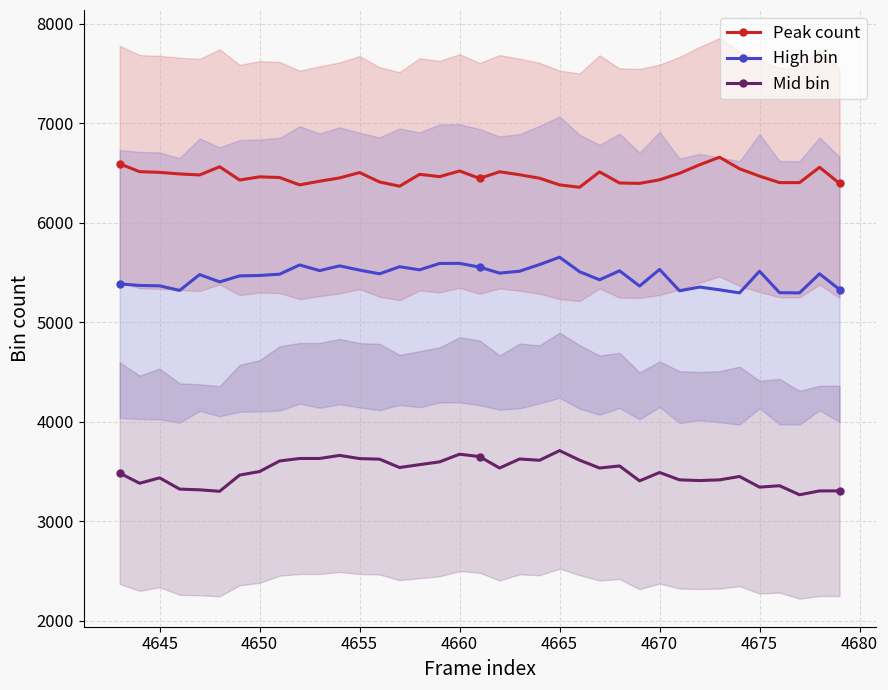

True or false: Peak count has more than 0 points higher than both neighbors.

True